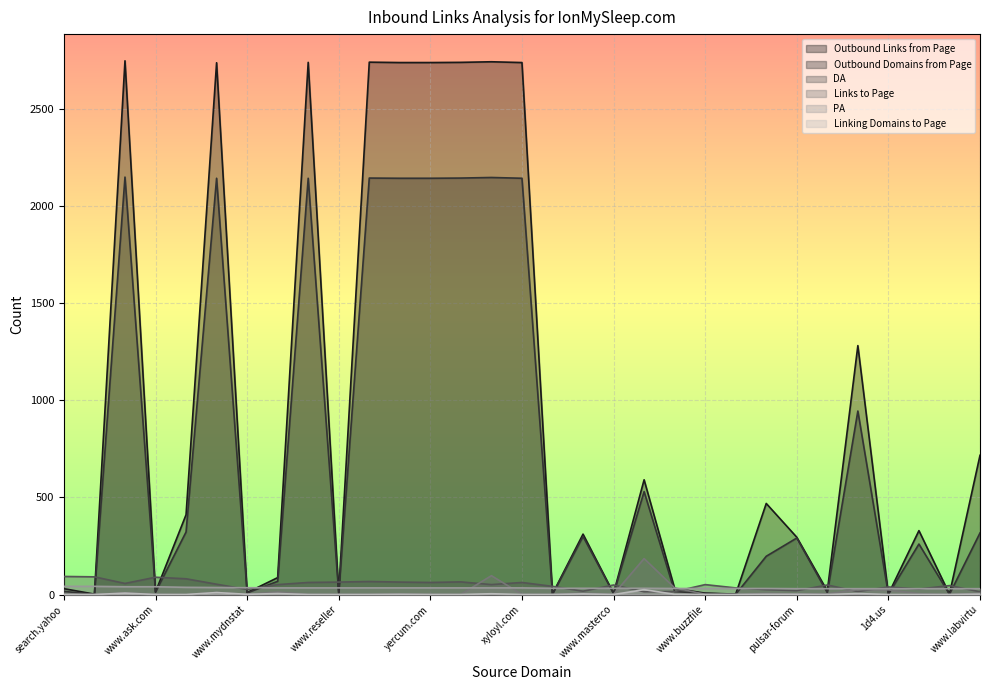

Reading right to left, what are all the values shown in this chart?

Outbound Links from Page: 717	2	329	2	1282	18	295	469	2	7	31	591	6	311	3	2740	2744	2741	2740	2740	2742	9	2741	87	10	2739	411	13	2749	2	30
Outbound Domains from Page: 317	1	260	1	945	9	291	197	1	6	15	530	5	299	2	2144	2148	2145	2144	2144	2145	6	2144	68	8	2144	322	12	2150	1	16
DA: 14	46	28	39	15	49	20	25	34	51	15	14	49	17	42	62	51	65	62	64	67	64	62	51	26	53	81	89	57	91	93
Links to Page: 7	0	4	24	25	3	3	6	0	1	34	185	1	7	1	1	97	1	1	3	1	1	1	13	1	11	0	1	9	0	2
PA: 30	30	30	30	30	30	30	31	31	31	31	32	32	32	32	34	34	34	34	34	34	34	34	34	35	36	37	40	40	42	42
Linking Domains to Page: 2	0	0	0	5	0	1	1	0	0	1	25	0	3	0	0	4	0	0	1	0	0	0	5	1	10	0	0	7	0	0